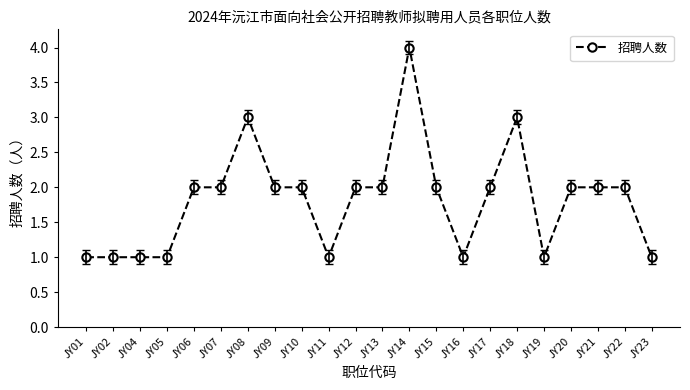

True or false: there are more than 1 points higher than both neighbors.

True